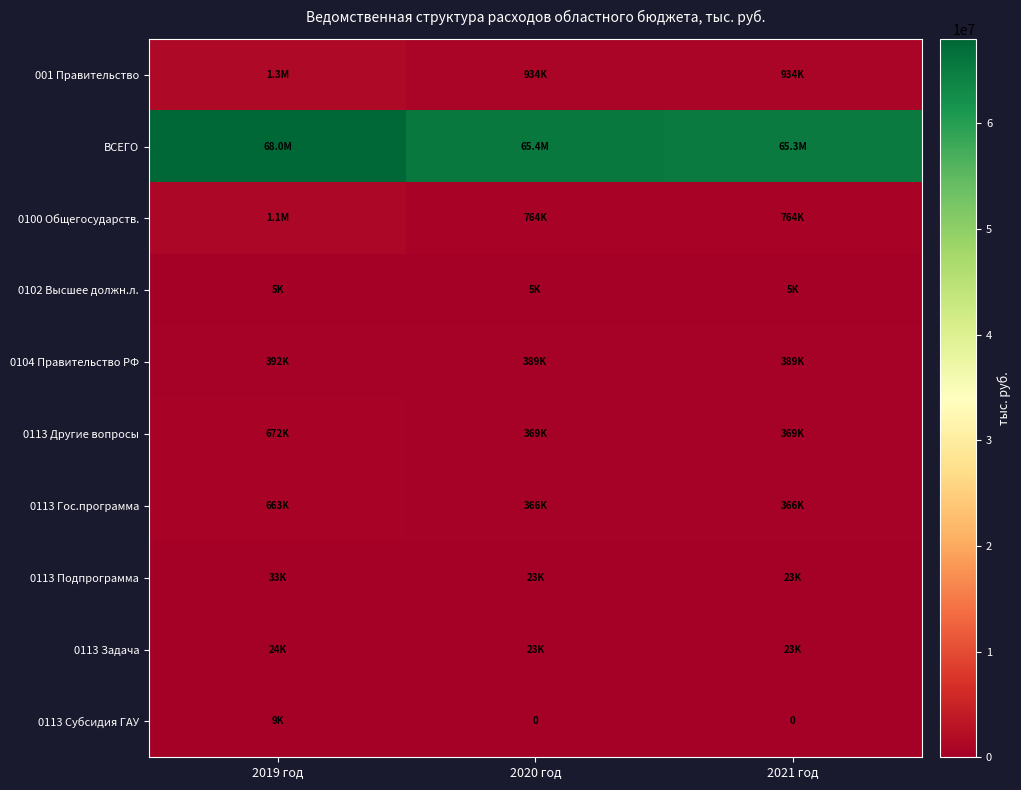

Rank the series by their maximum value, from lowest to highest.

0102 Высшее должн.л., 0113 Субсидия ГАУ, 0113 Задача, 0113 Подпрограмма, 0104 Правительство РФ, 0113 Гос.программа, 0113 Другие вопросы, 0100 Общегосударств., 001 Правительство, ВСЕГО